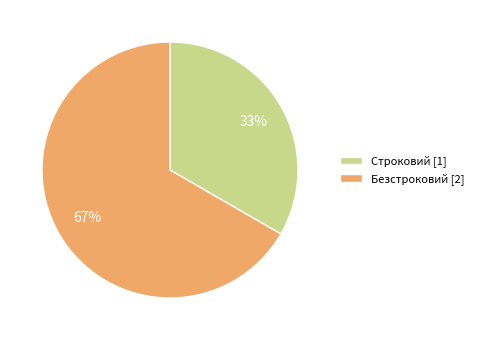

Is it true that Строковий is 33% of the pie?

True